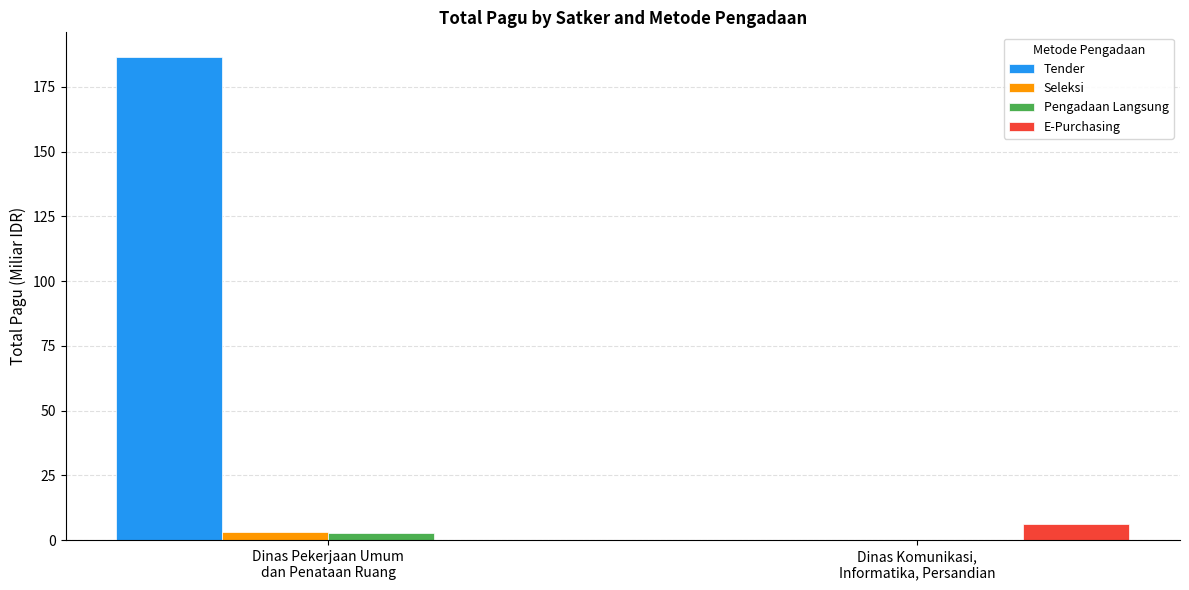

What is the spread (max minus min) of values at Dinas Komunikasi,
Informatika, Persandian?

6.1